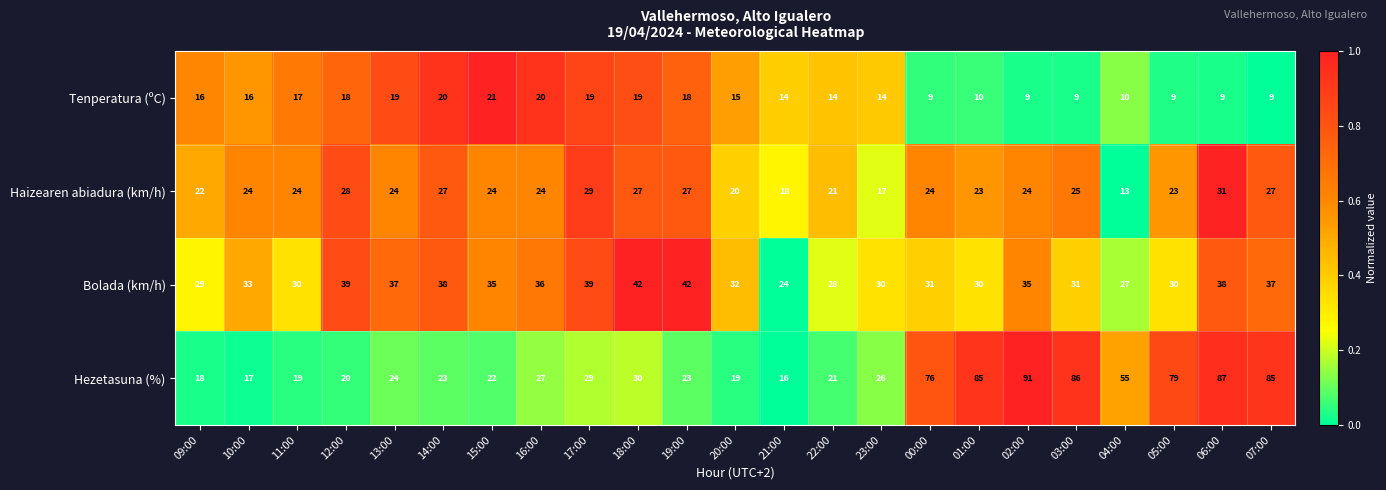

What is the spread (max minus min) of values at 18:00?

23